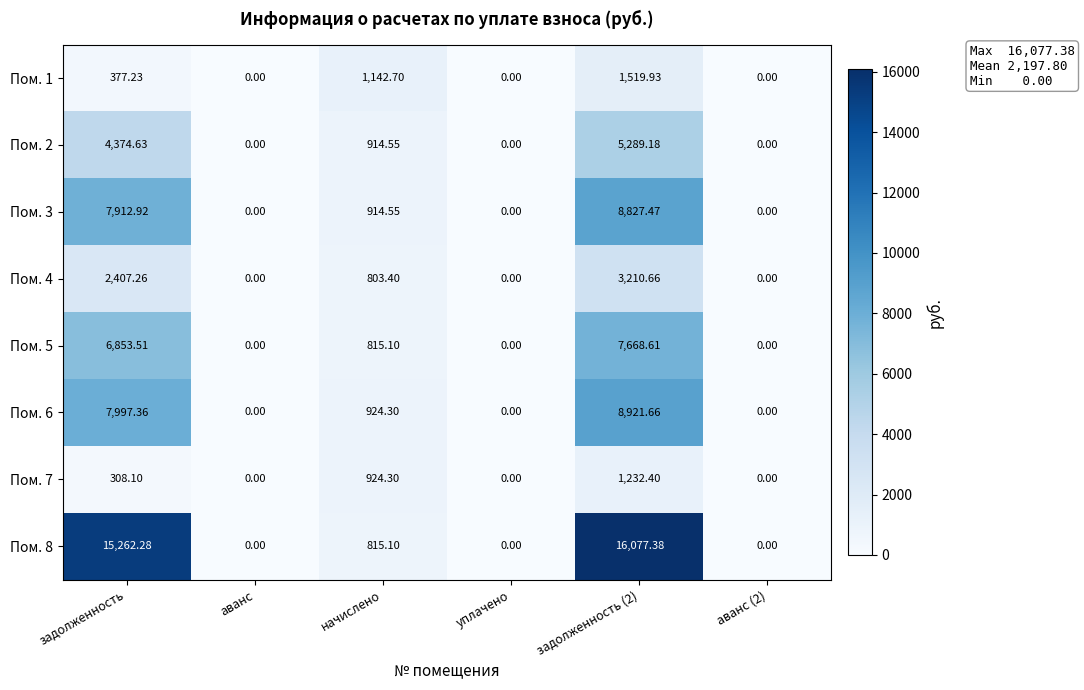

At which label is Пом. 6 closest to 4460?

начислено